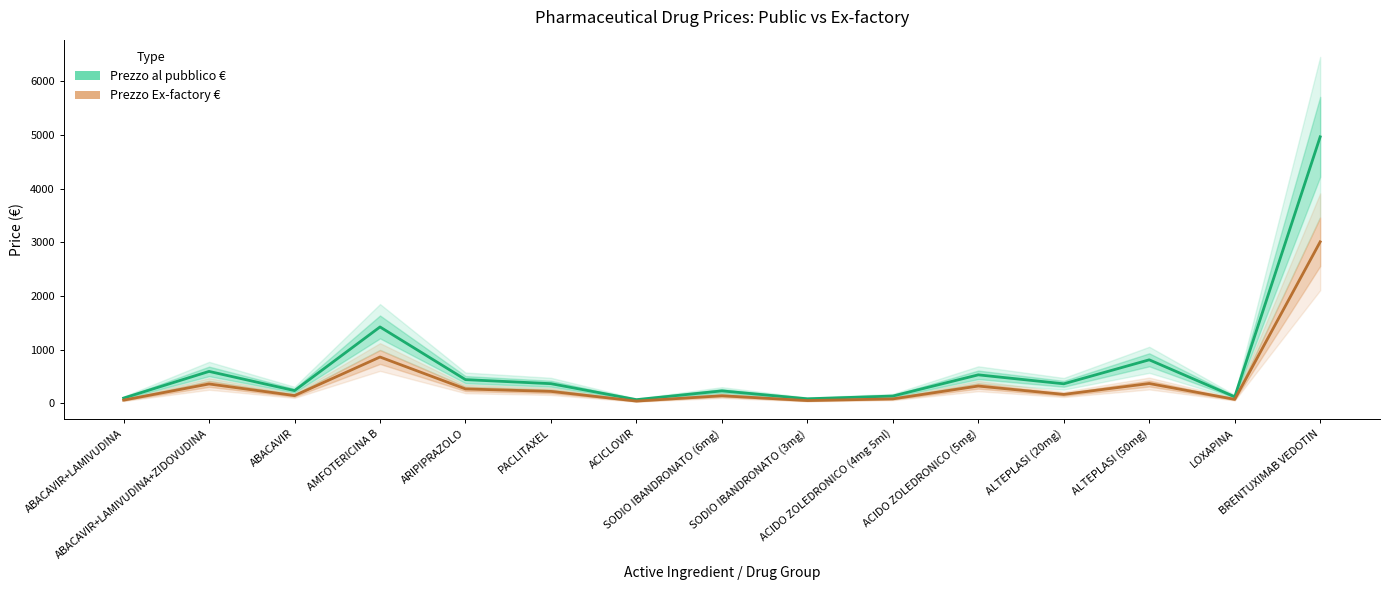

What is the difference between the second highest and second lowest values in the Prezzo Ex-factory € series?

811.3